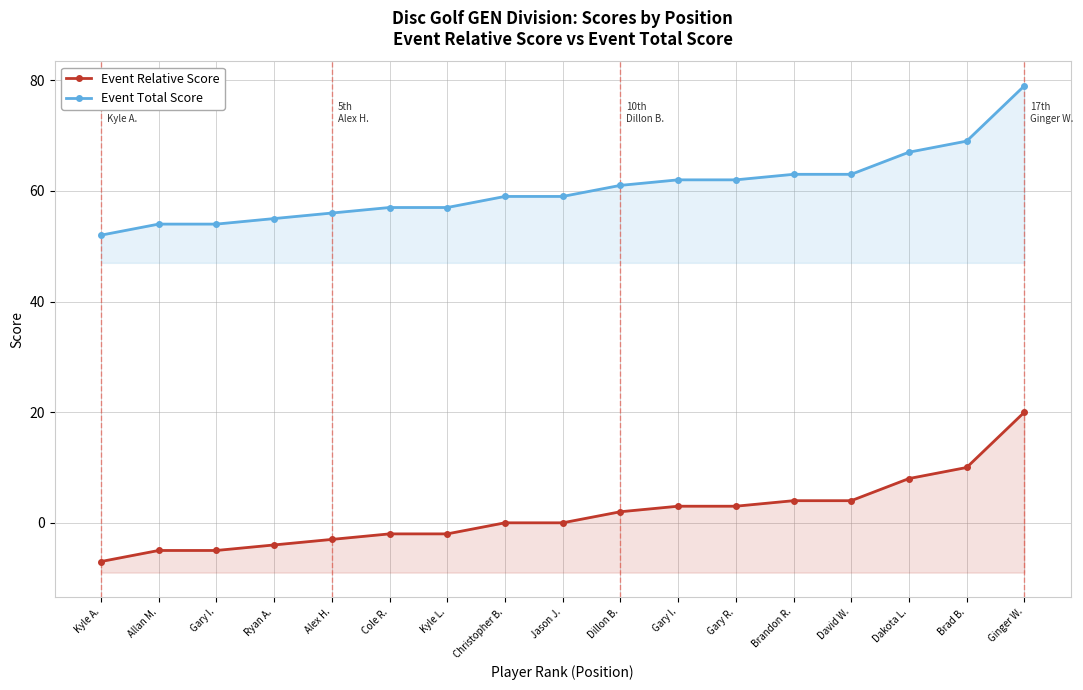

The value of Event Relative Score at Allan M. is -3. True or false?

False